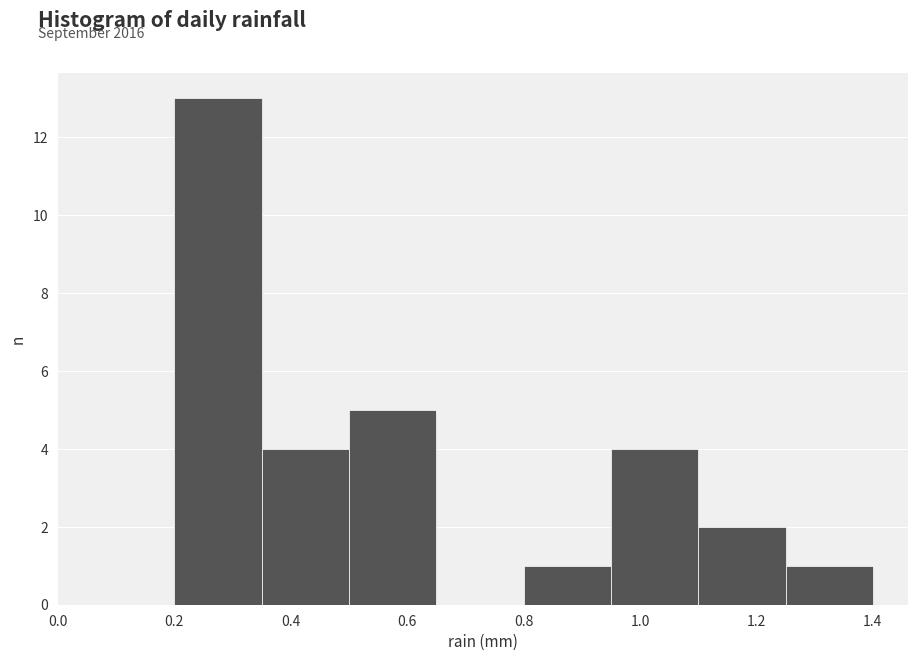

Reading left to right, list every bar in this chart as the range it spans on the x-axis followed by its height. Neither the bar edges nor the heights are printed on the chart, so give them approximately, as read against the axes.

0.20 to 0.35: 13
0.35 to 0.50: 4
0.50 to 0.65: 5
0.65 to 0.80: 0
0.80 to 0.95: 1
0.95 to 1.10: 4
1.10 to 1.25: 2
1.25 to 1.40: 1